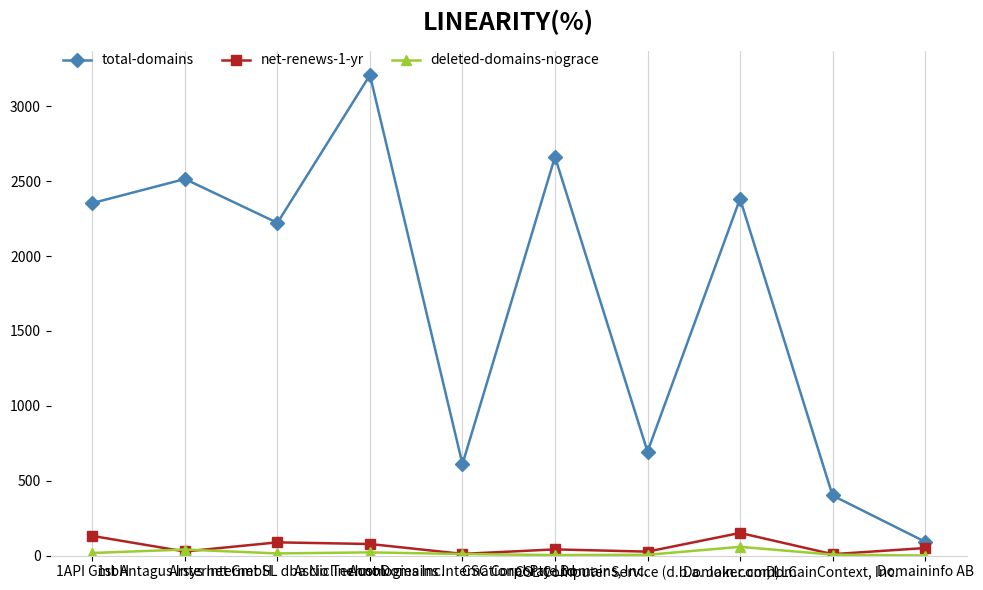

In deleted-domains-nograce, how many points are higher than both neighbors (excluding endpoints)?

3